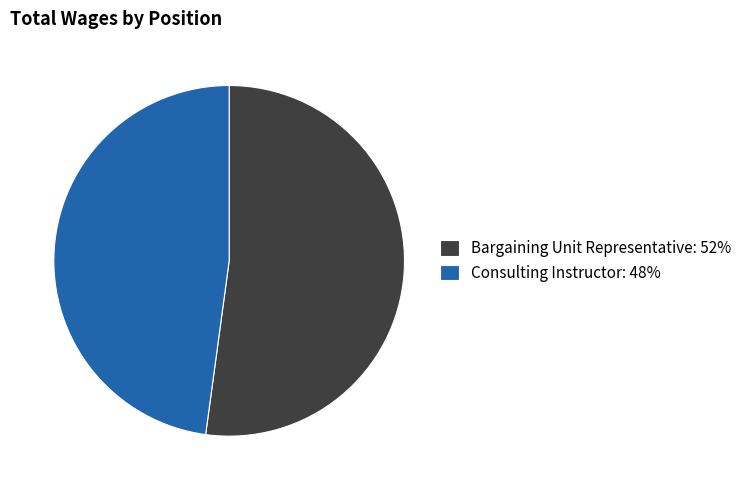

How many slices are in this pie chart?

2